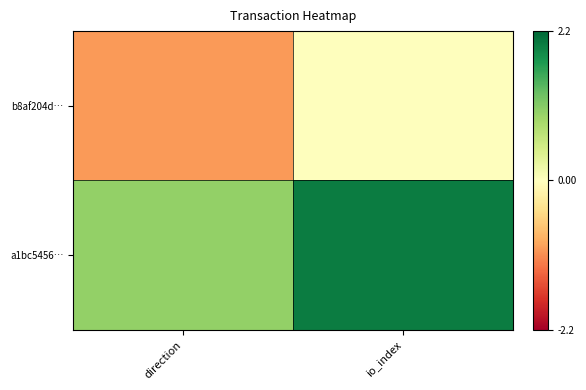

At how many categories does at least one series exceed 1?

1